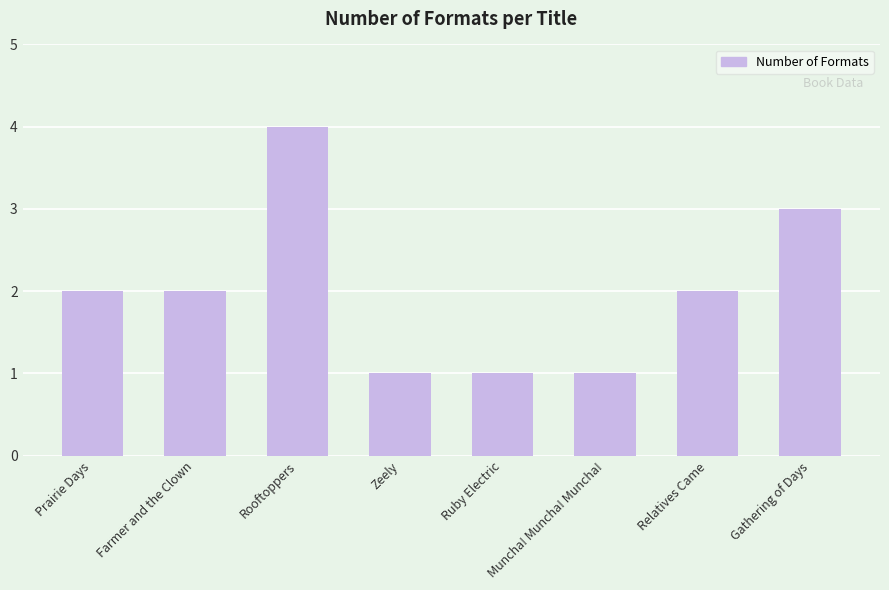

What is the value of the 3rd bar from the left?

4